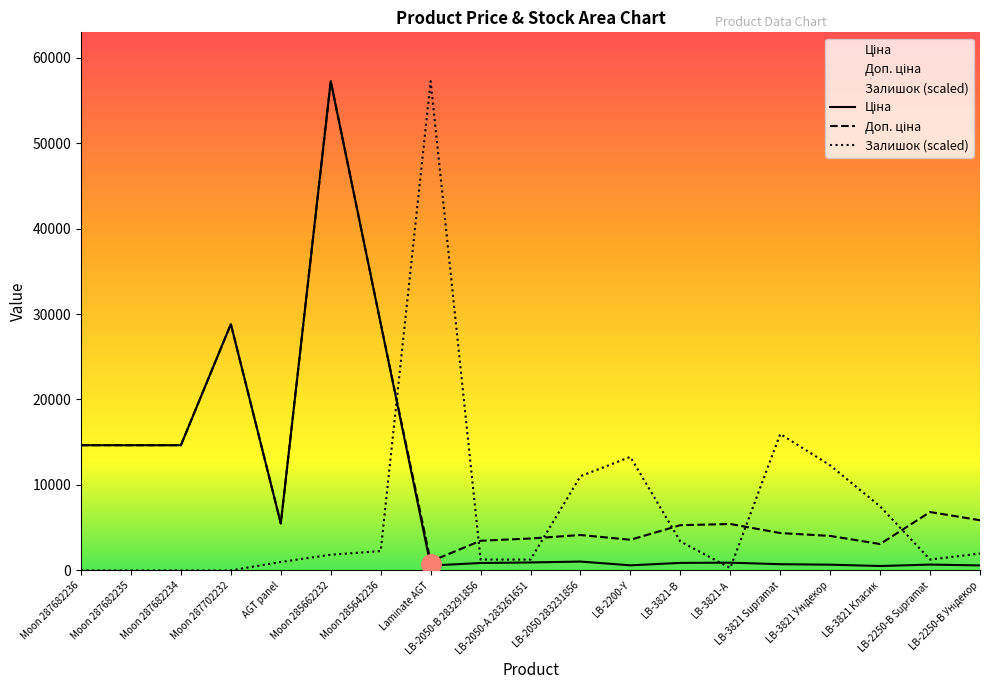

True or false: Доп. ціна has more than 1 points higher than both neighbors.

True